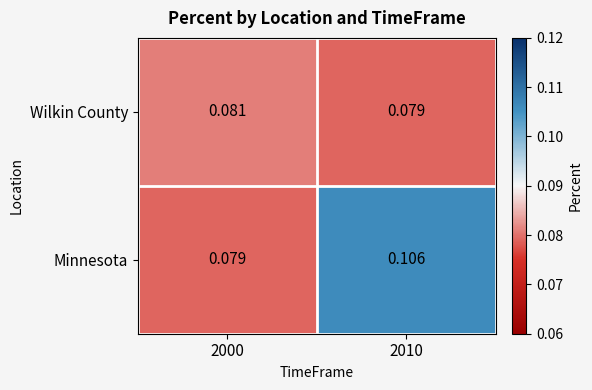

At which category does the chart reach its peak across all series?

2010